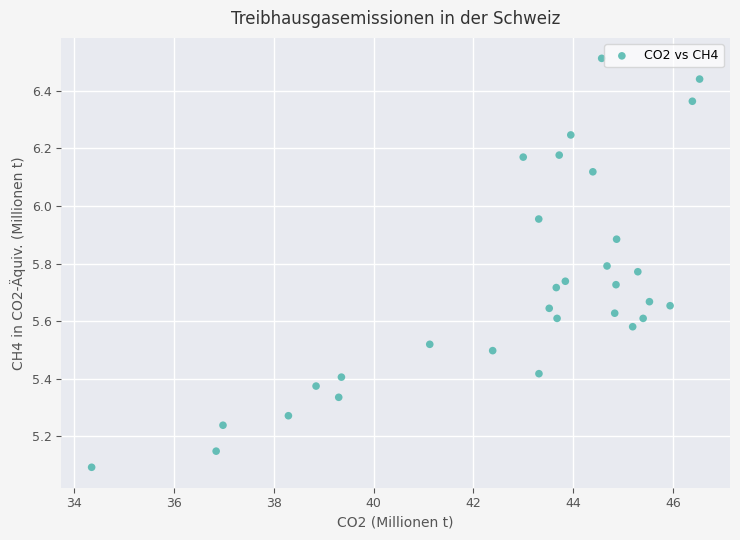

What is the range of X values (max minus min)?

12.2